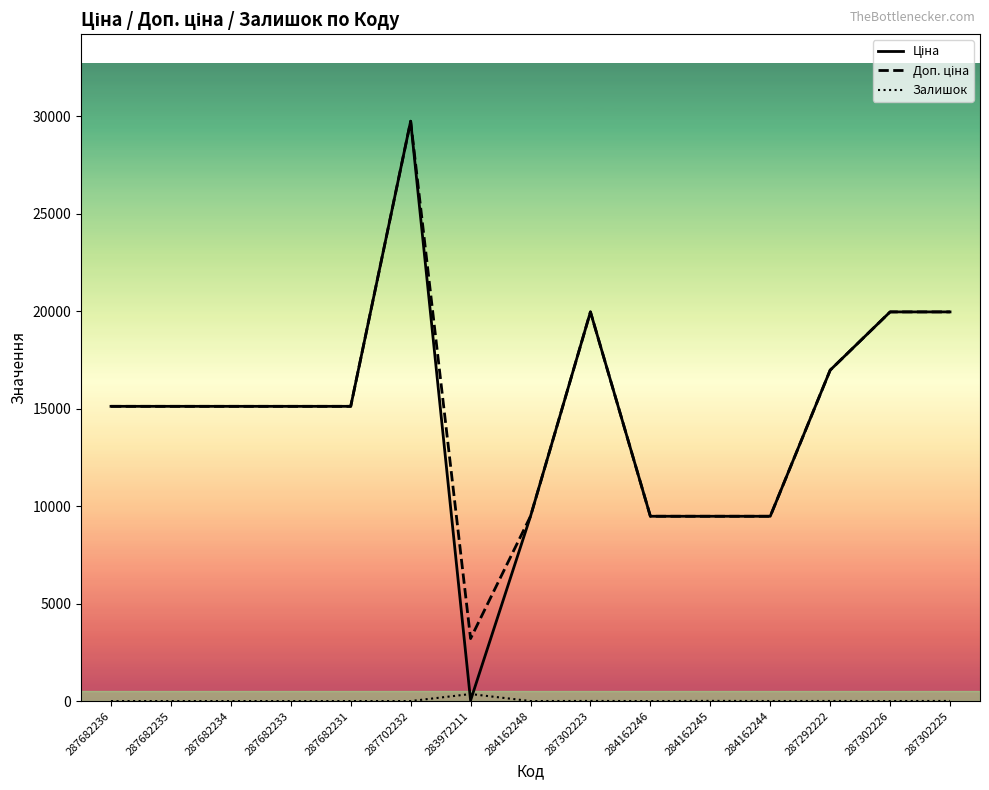

True or false: Залишок has a value of 0.0 at 287682235.

True